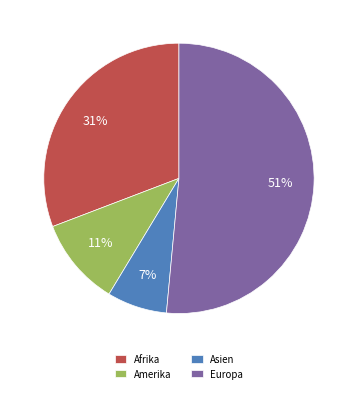

Is there any slice that represents more than half of the pie?

Yes